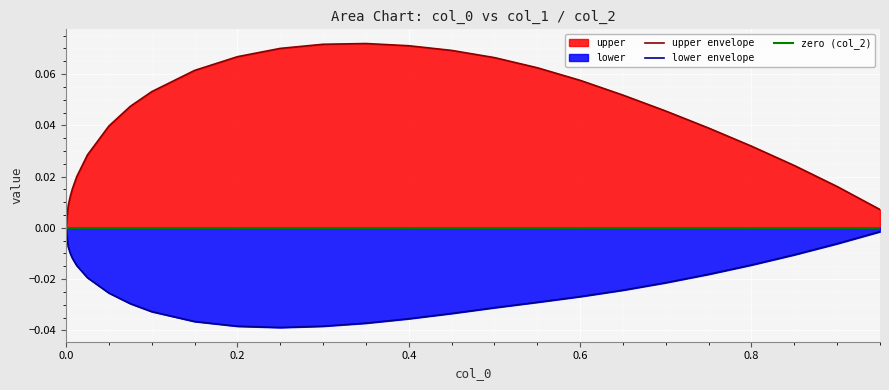

What is the label of the 23rd point from the left?

0.8